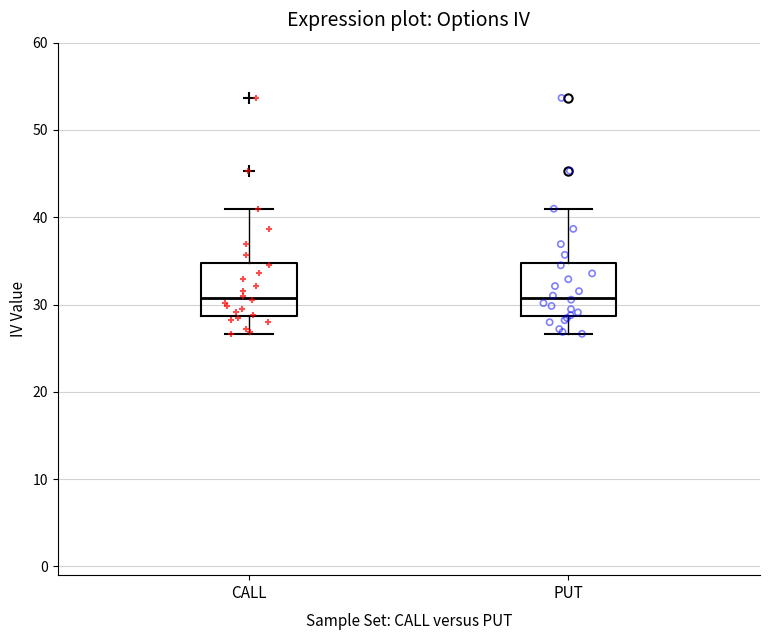

Where does the upper whisker of the box for PUT end on the y-axis? The values are not printed on the chart, so give them approximately, as read against the axis.

41